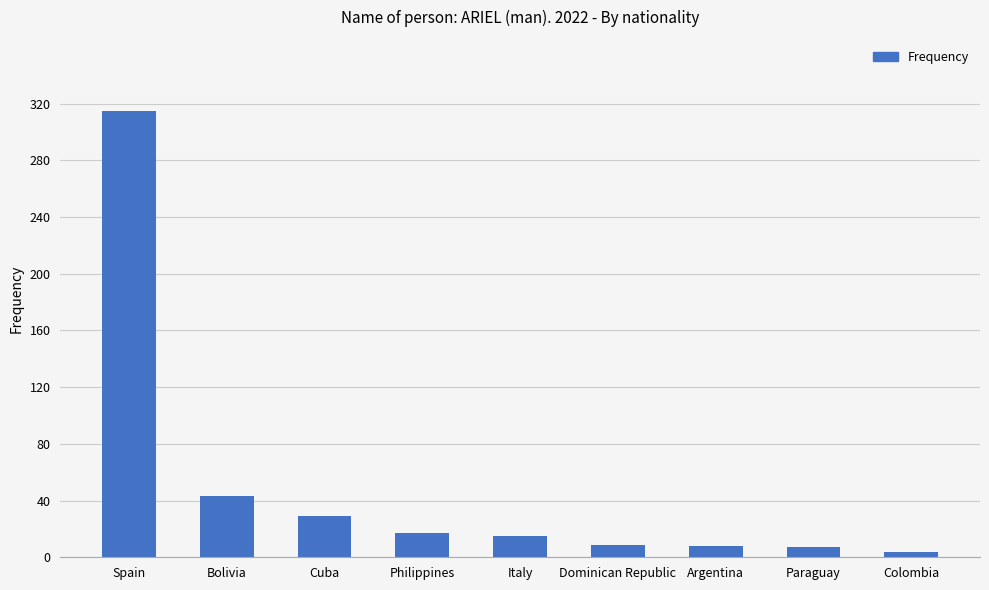

What is the sum of the values at Dominican Republic and Bolivia?

52